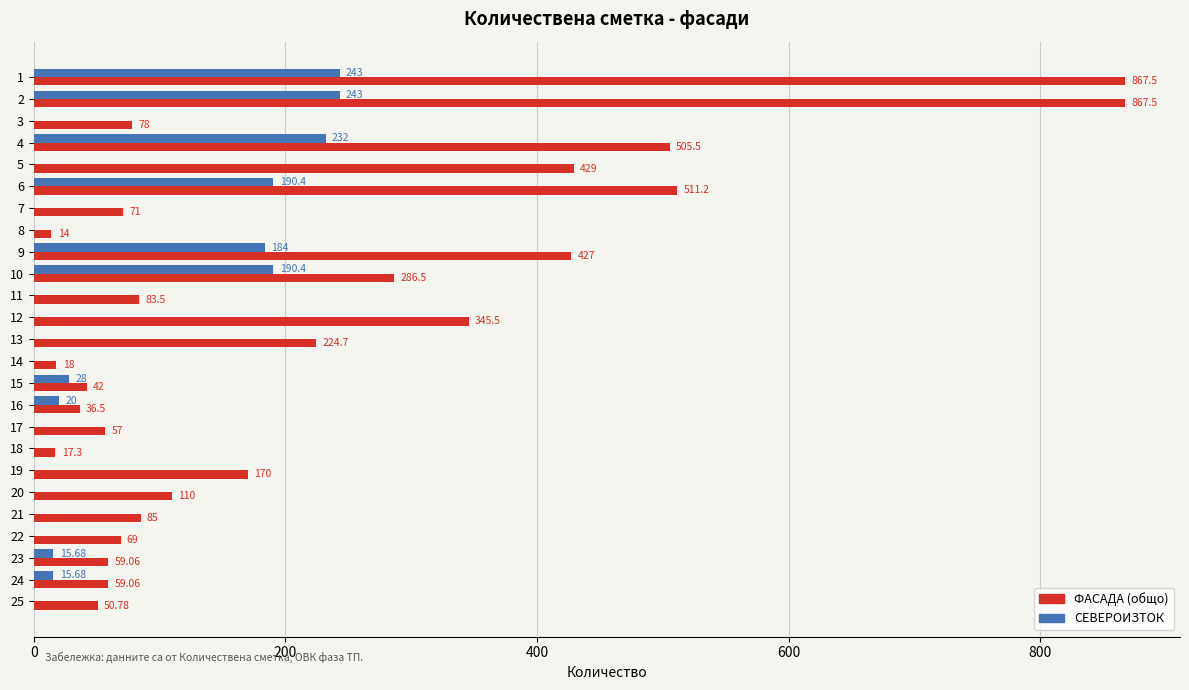

What is the sum of the ФАСАДА (общо) values at 22 and 17?

126.0